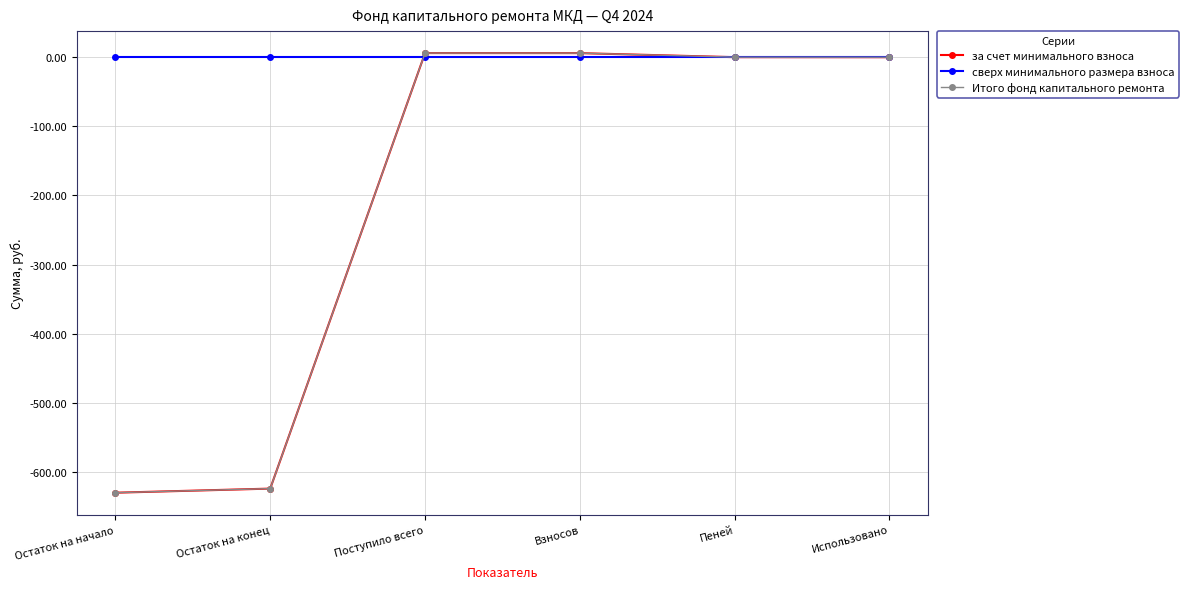

True or false: за счет минимального взноса has a value of 0.1 at Пеней.

True